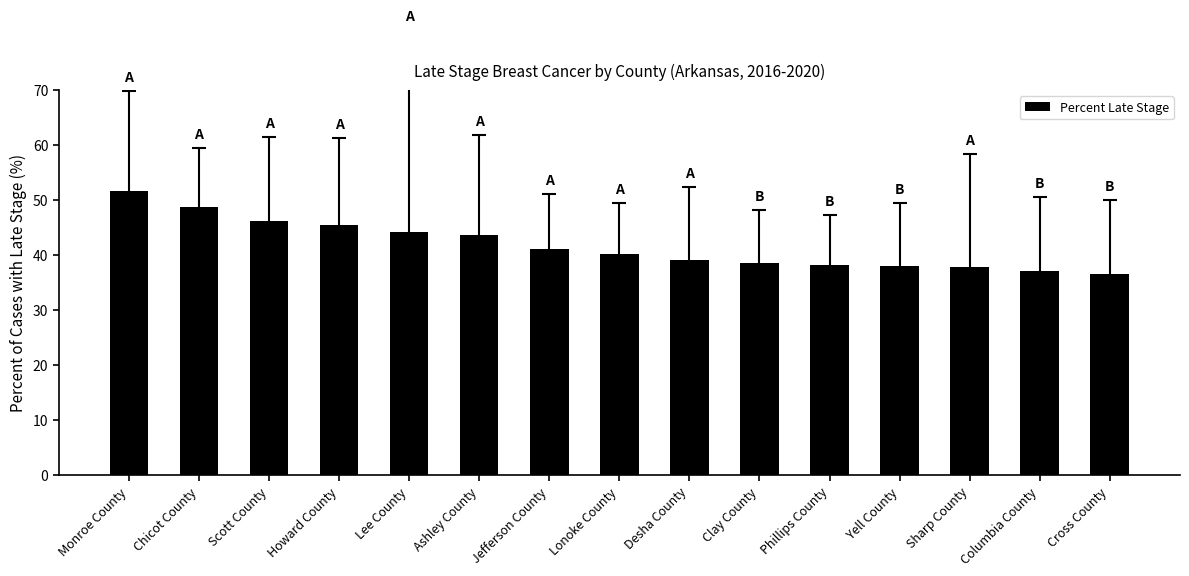

The chart shows a value of 46.2 at Scott County. True or false?

True